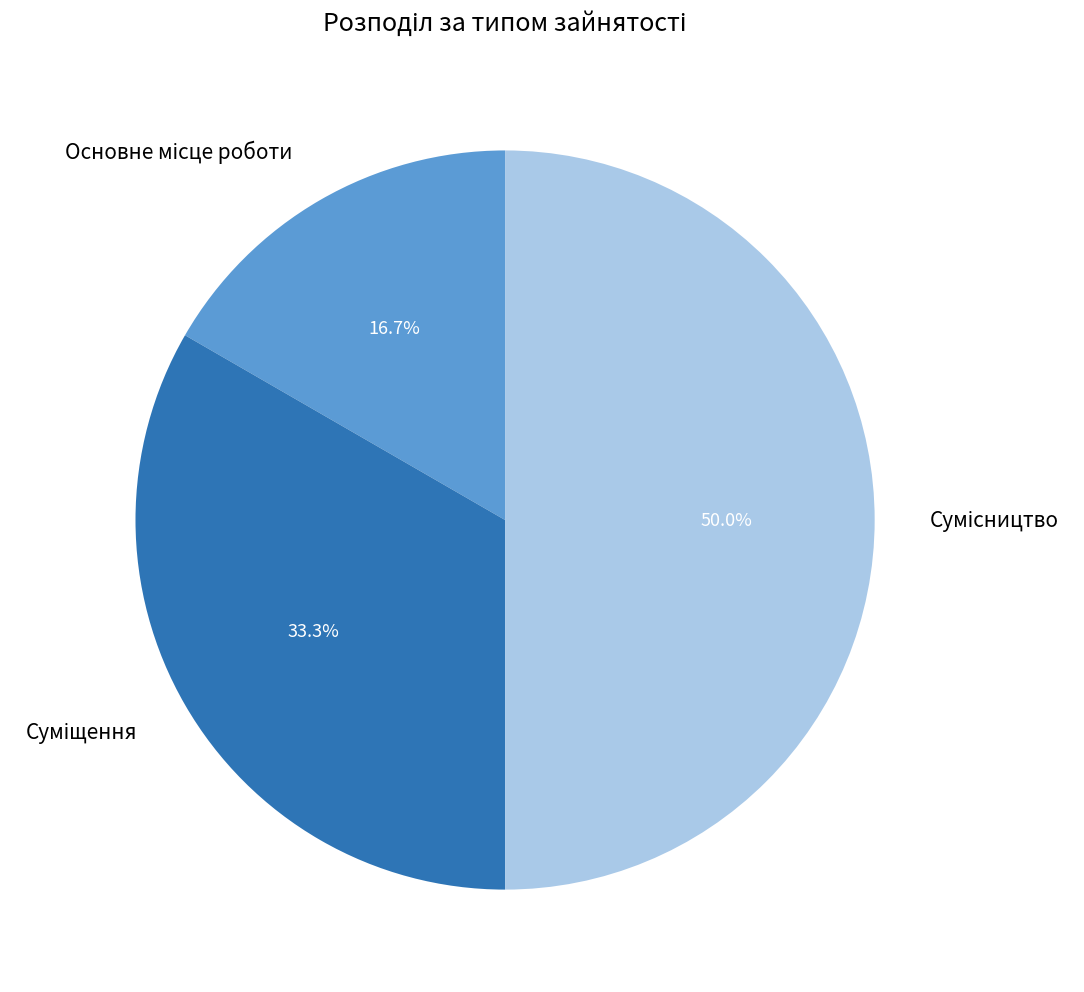

Is it true that Основне місце роботи is 17% of the pie?

True